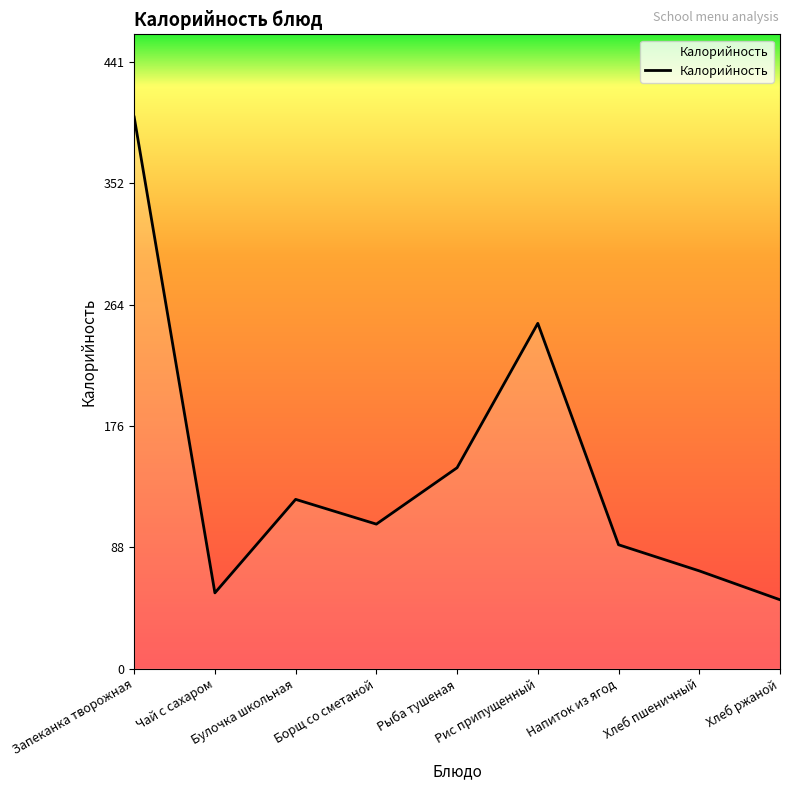

What value does the data have at Напиток из ягод, to the nearest 5?

90